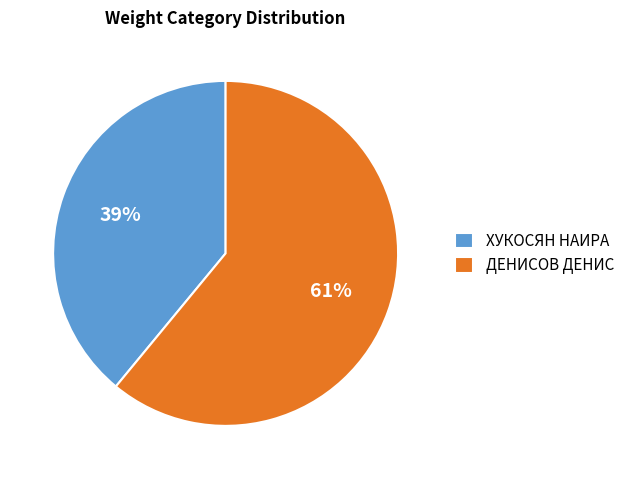

How many segments does this pie chart have?

2